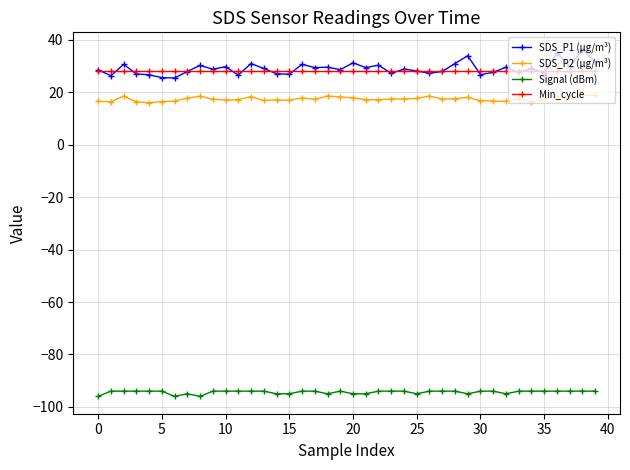

How many lines are shown in the chart?

4